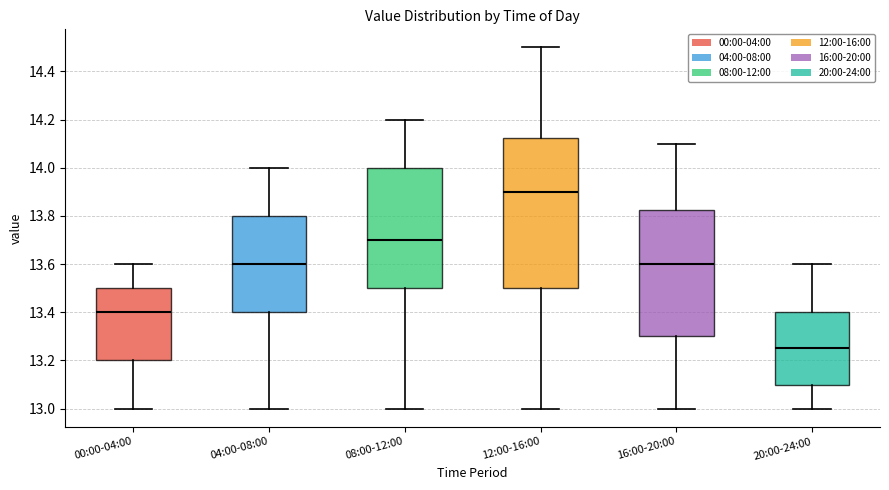

Where does the median line of the box for 00:00-04:00 sit on the y-axis? The values are not printed on the chart, so give them approximately, as read against the axis.

13.40